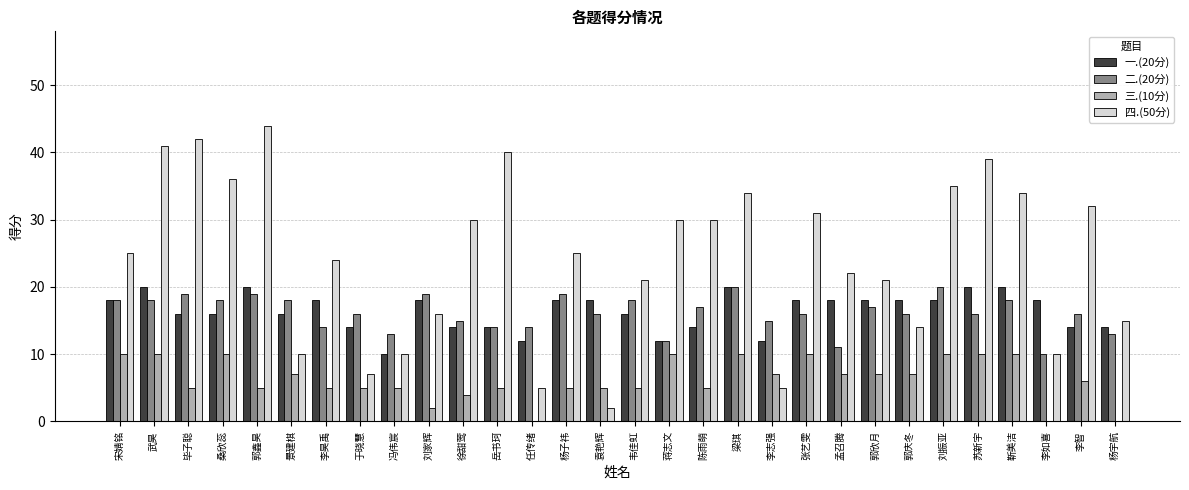

Reading left to right, what are all the values shown in this chart?

一.(20分): 18	20	16	16	20	16	18	14	10	18	14	14	12	18	18	16	12	14	20	12	18	18	18	18	18	20	20	18	14	14
二.(20分): 18	18	19	18	19	18	14	16	13	19	15	14	14	19	16	18	12	17	20	15	16	11	17	16	20	16	18	10	16	13
三.(10分): 10	10	5	10	5	7	5	5	5	2	4	5	0	5	5	5	10	5	10	7	10	7	7	7	10	10	10	0	6	0
四.(50分): 25	41	42	36	44	10	24	7	10	16	30	40	5	25	2	21	30	30	34	5	31	22	21	14	35	39	34	10	32	15